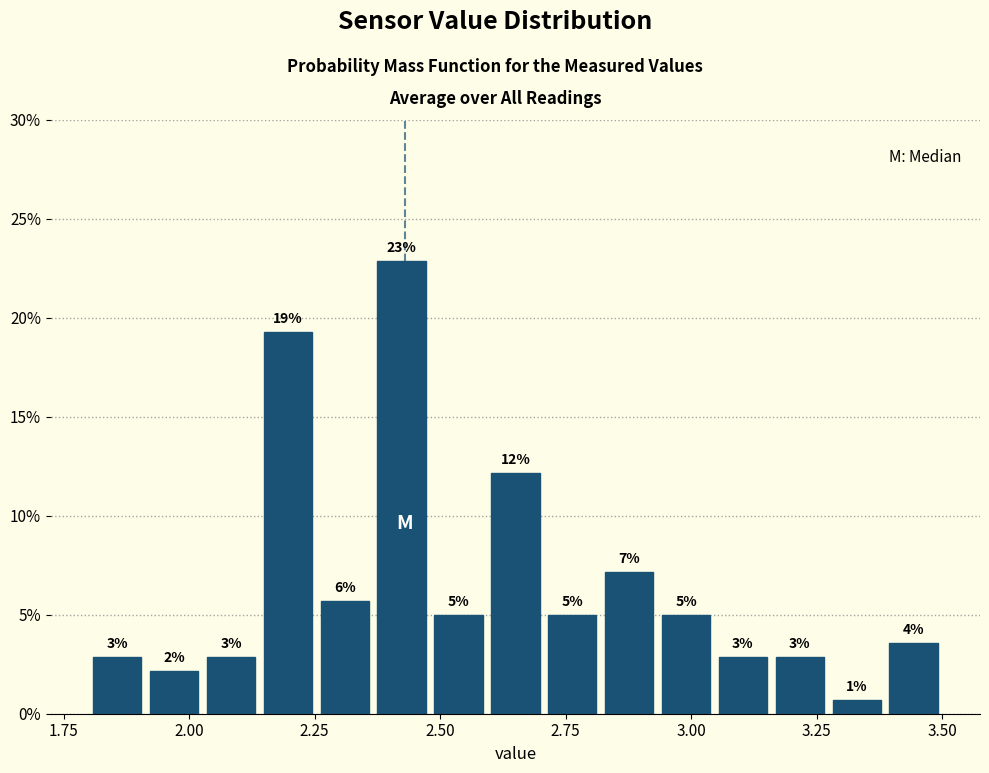

Read against the x-axis, roughly where is the centre of the tallest bar?

2.40